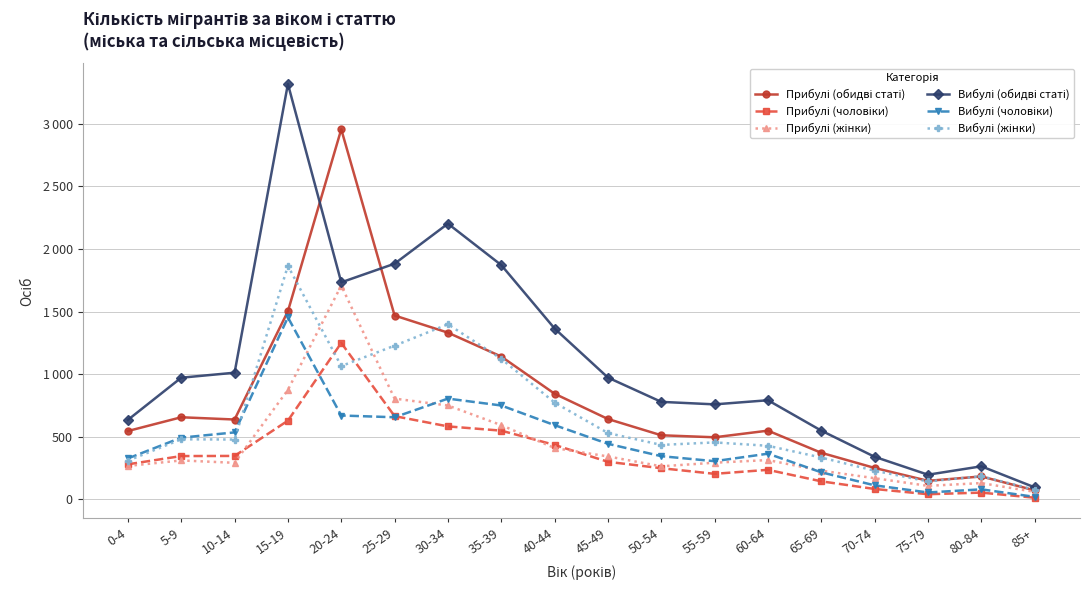

The Прибулі (обидві статі) series shows 880 at 5-9. True or false?

False